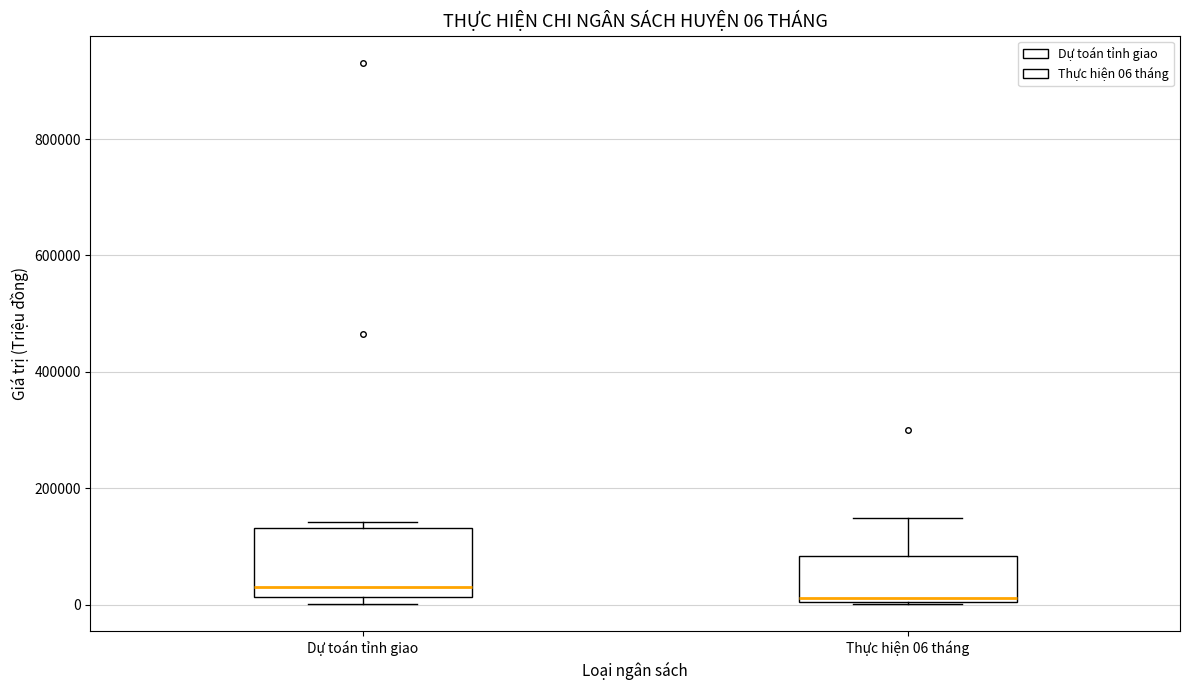

Which box is the tallest, from its lower edge to its upper edge?

Dự toán tỉnh giao